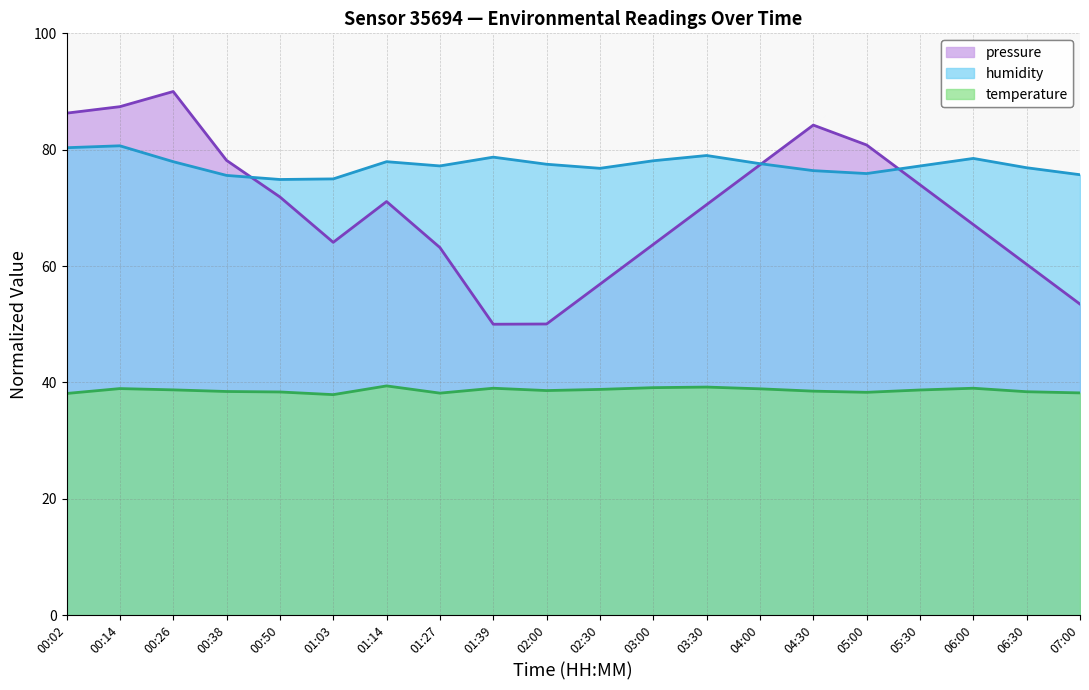

Which has a higher value, 04:00 or 04:30?

04:30